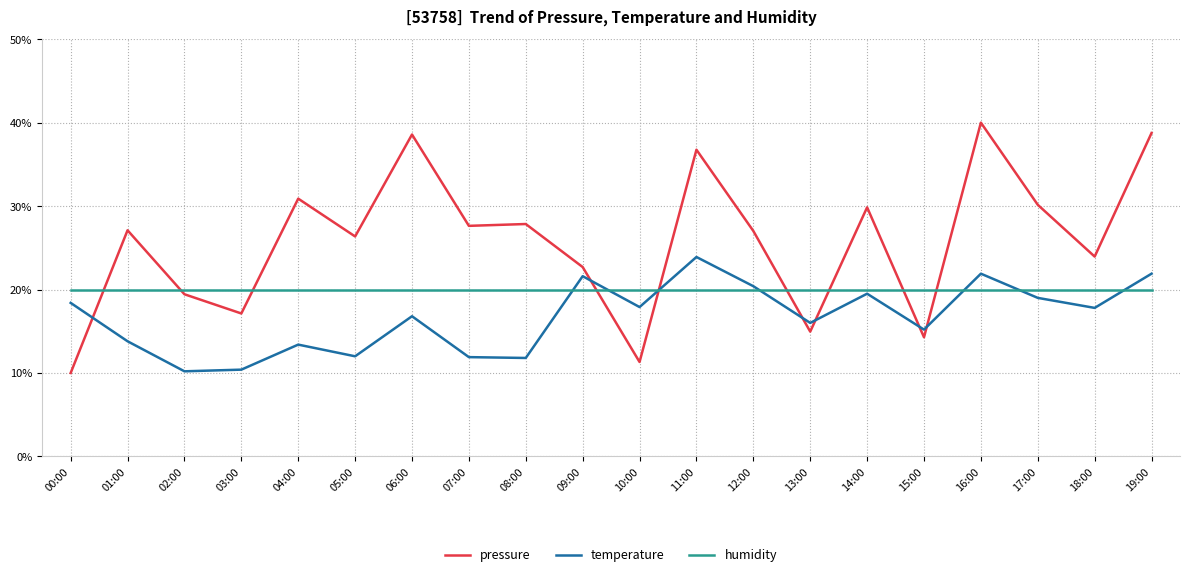

What is the difference between the pressure values at 17:00 and 16:00?

9.8